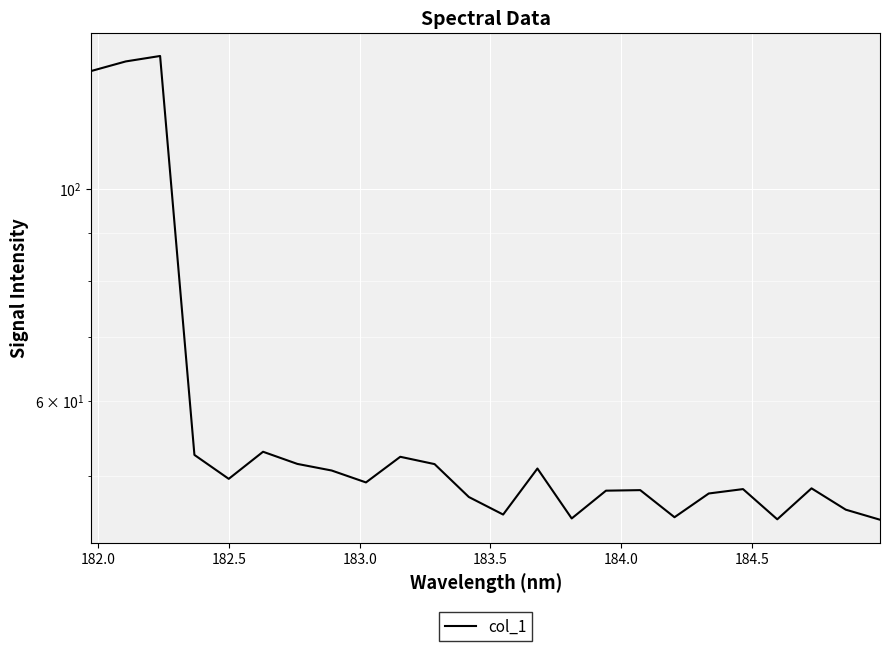

Reading left to right, list all the values displayed in this chart.

132.9	136.0	137.8	52.6	49.7	53.0	51.5	50.7	49.3	52.4	51.5	47.5	45.6	50.9	45.2	48.3	48.3	45.3	48.0	48.5	45.1	48.6	46.1	45.0